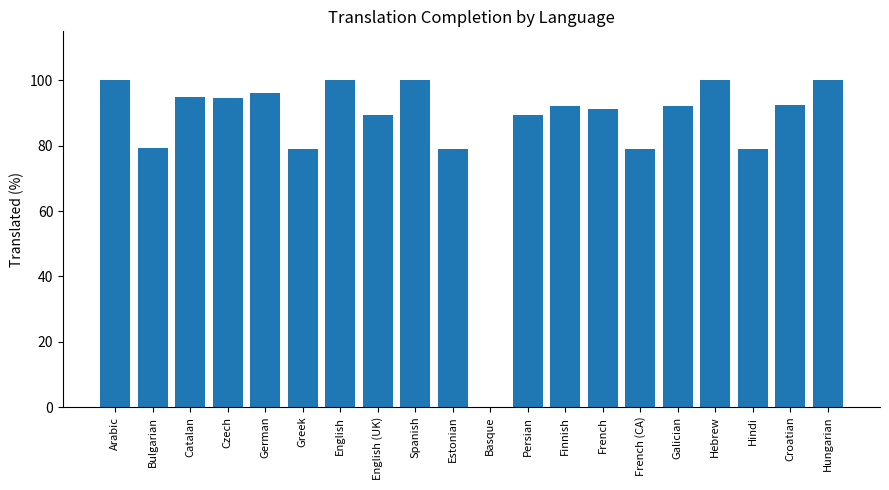

What is the sum of the values at Hindi and Catalan?

173.9